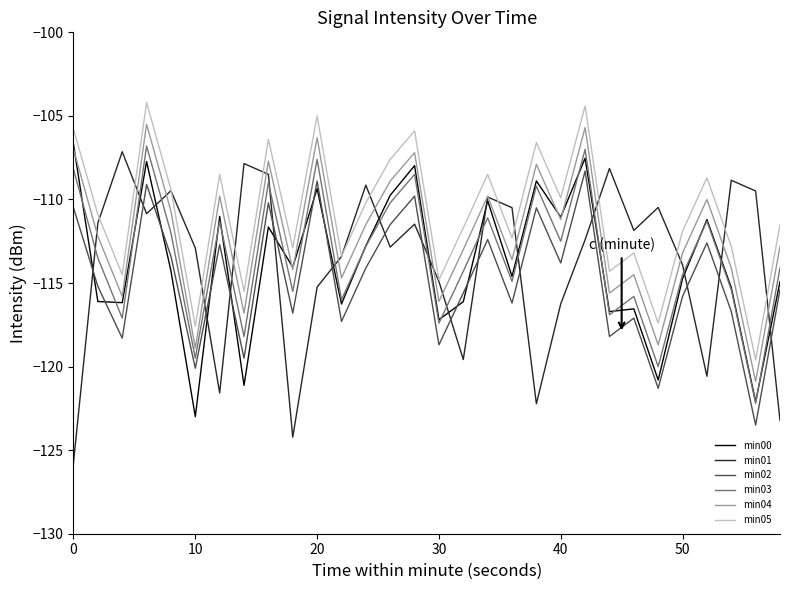

What is the highest value of the min01 series?

-107.1